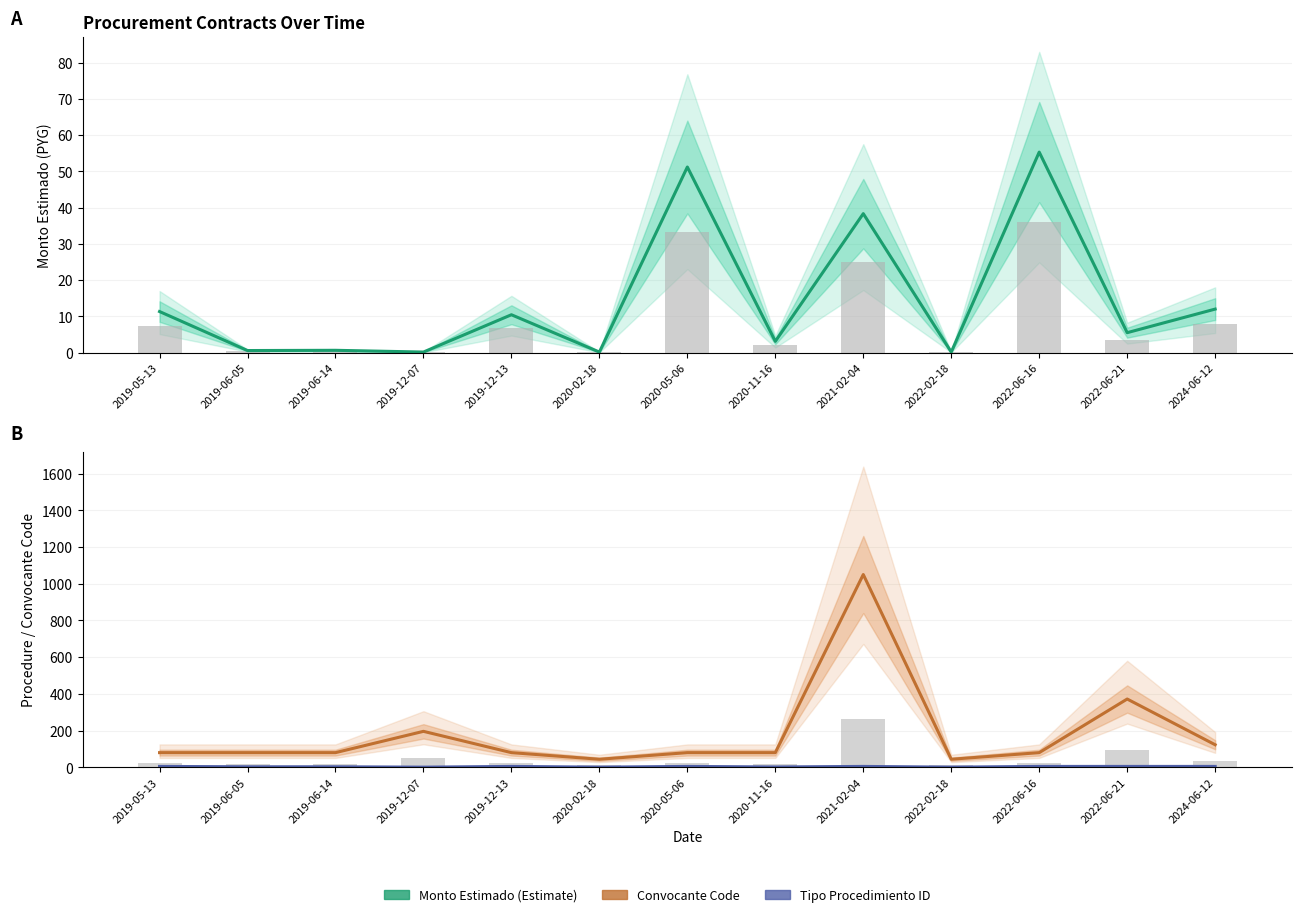

Is the value of Convocante Code at 2020-02-18 greater than the value of Tipo Procedimiento ID at 2024-06-12?

Yes